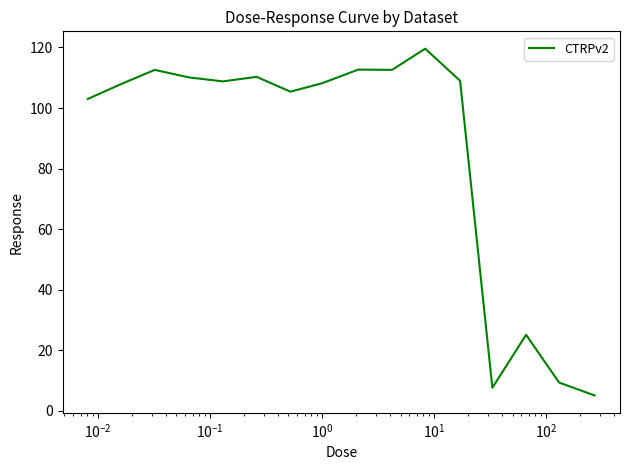

What is the greatest value displayed?

119.6